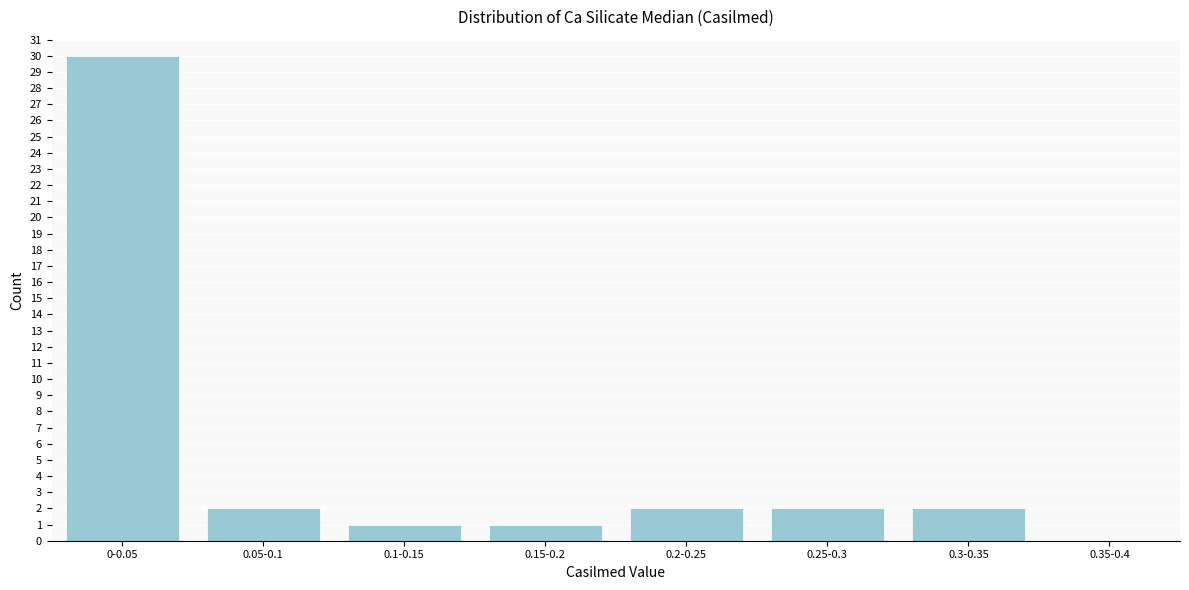

Reading right to left, list all the values displayed in this chart.

0.35-0.4=0	0.3-0.35=2	0.25-0.3=2	0.2-0.25=2	0.15-0.2=1	0.1-0.15=1	0.05-0.1=2	0-0.05=30